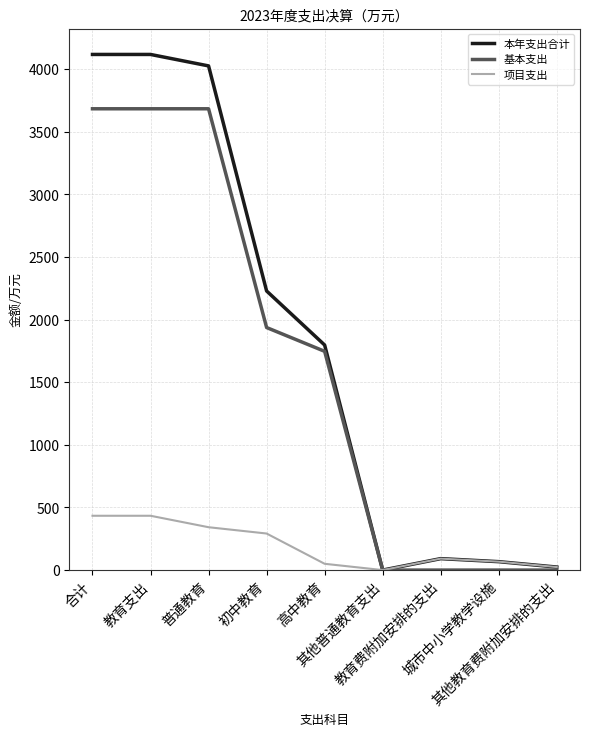

Does the chart have visible grid lines?

Yes